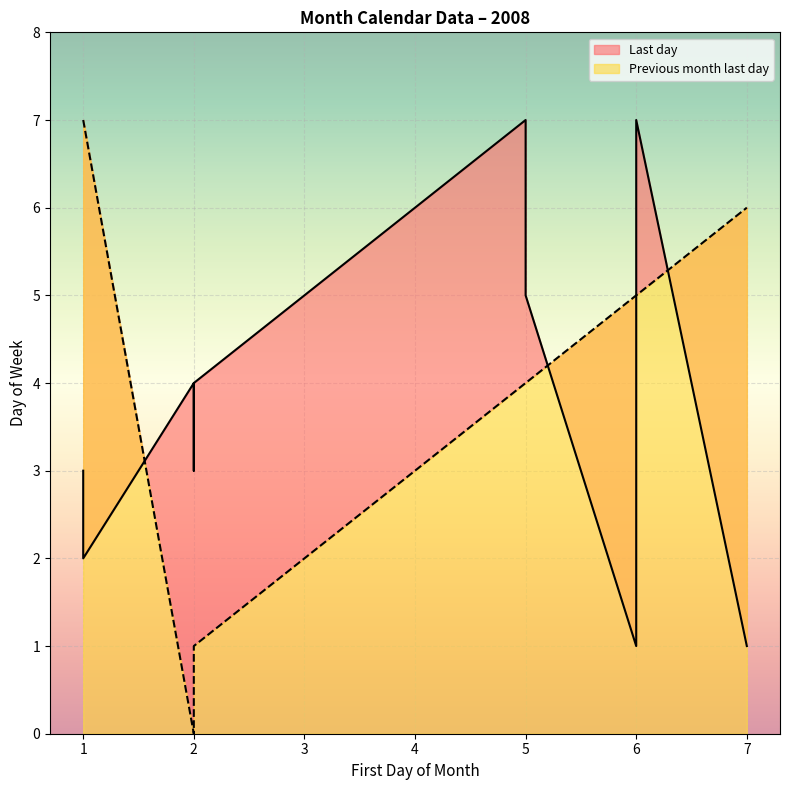

Is it true that Previous month last day equals 1 at 2?

False